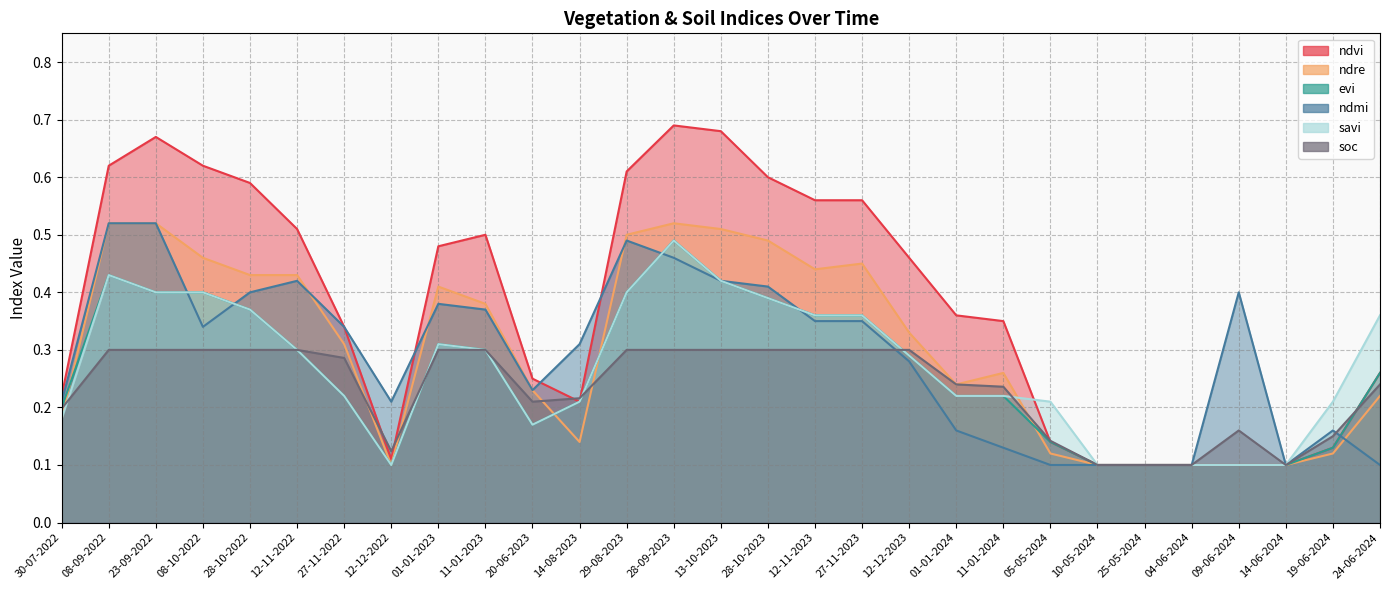

The value of ndre at 09-06-2024 is 0.0. True or false?

False